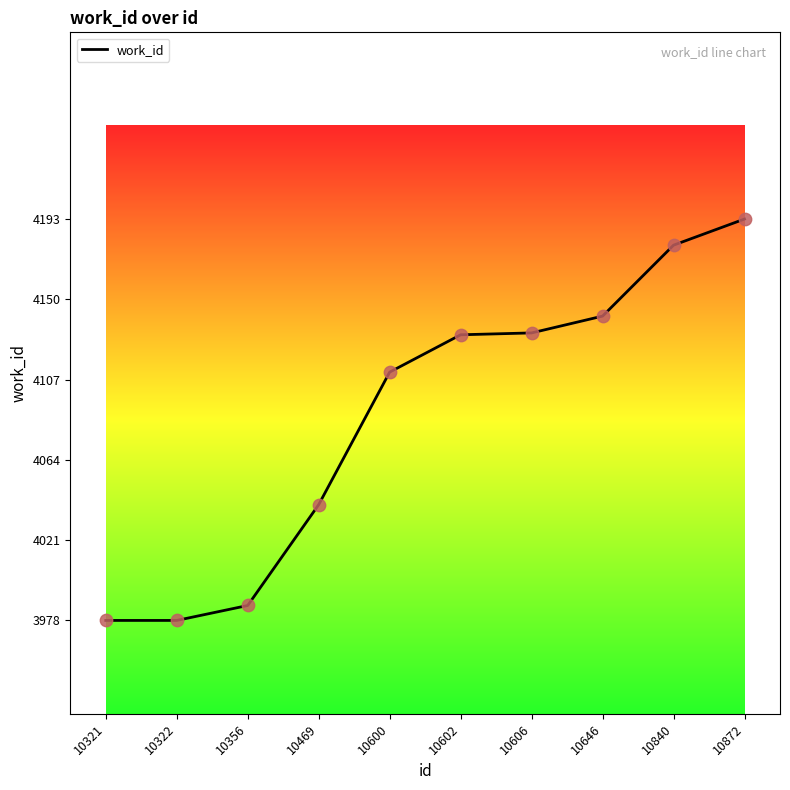

Which has a higher value, 10646 or 10469?

10646